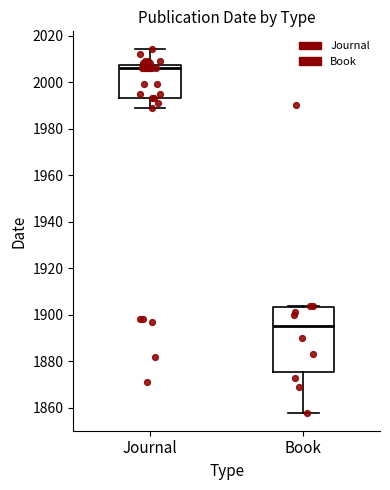

Which box is the tallest, from its lower edge to its upper edge?

Book